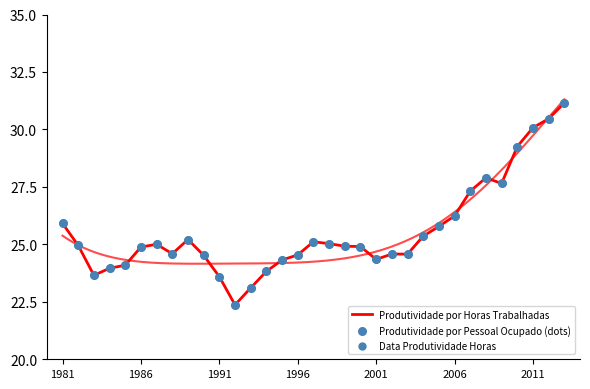

Is the value of Data Produtividade Horas at 1981 greater than the value of Produtividade por Pessoal Ocupado (dots) at 11?

Yes